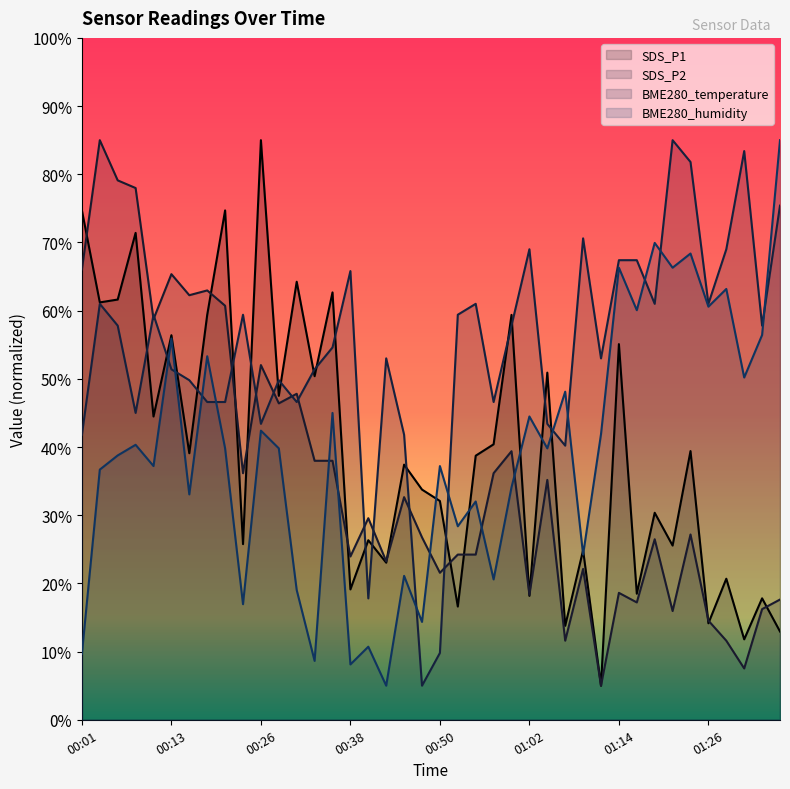

How many distinct data groups are displayed?

4